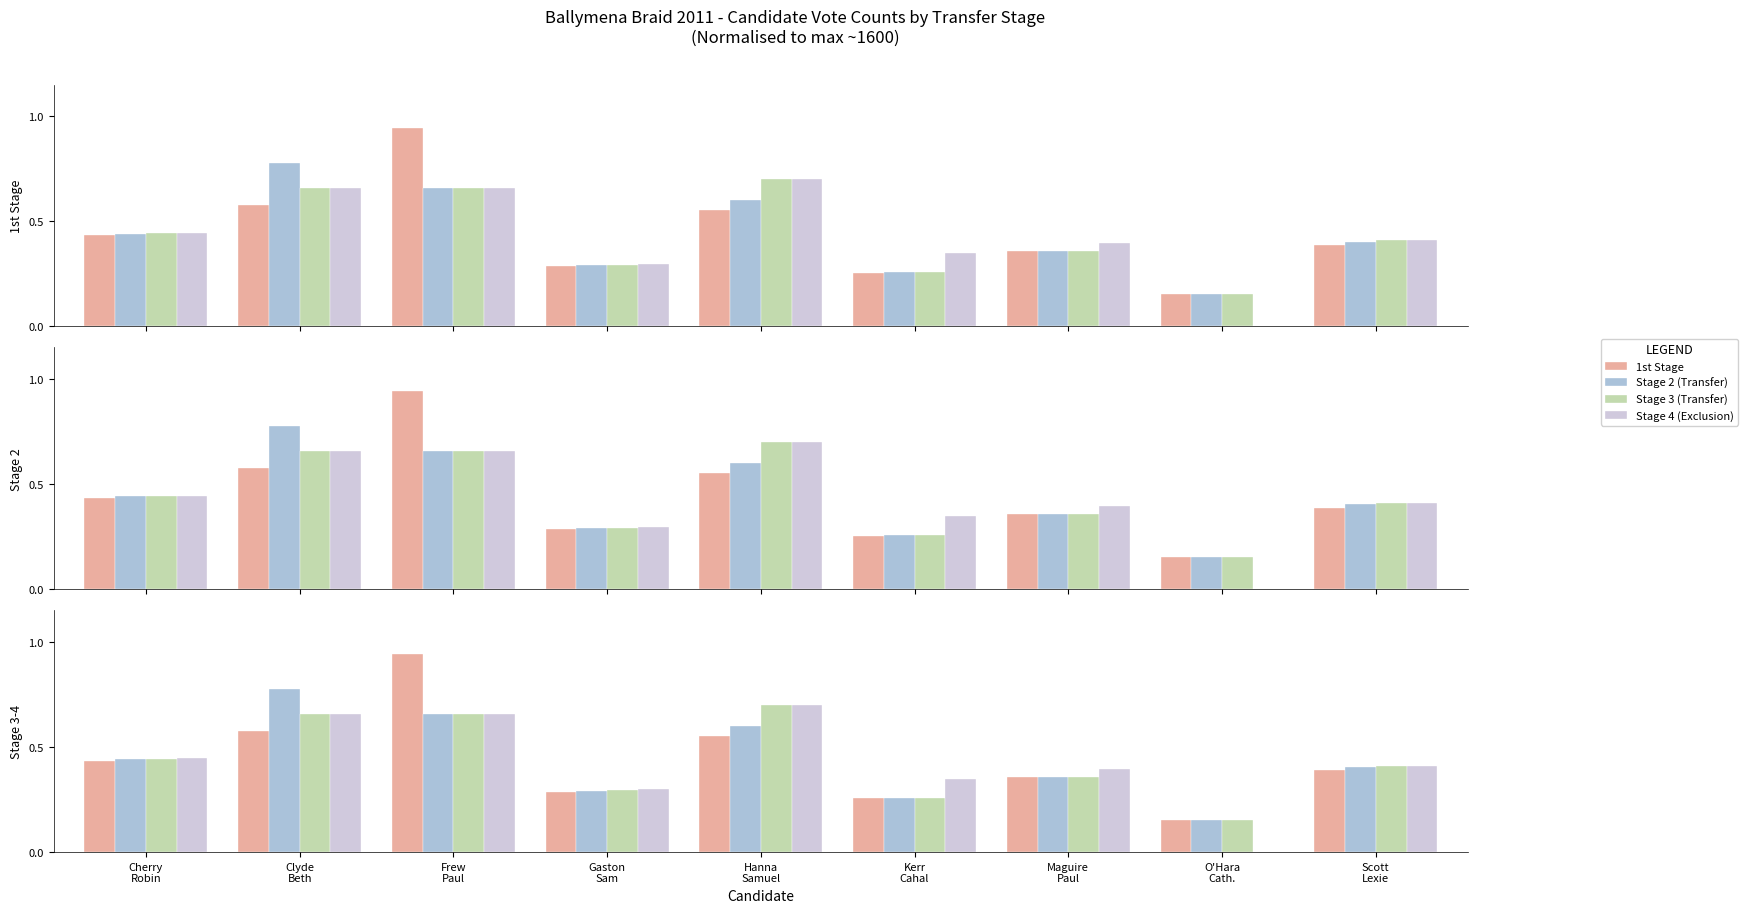

At which label is Stage 3 (Transfer) closest to 0?

O'Hara
Cath.